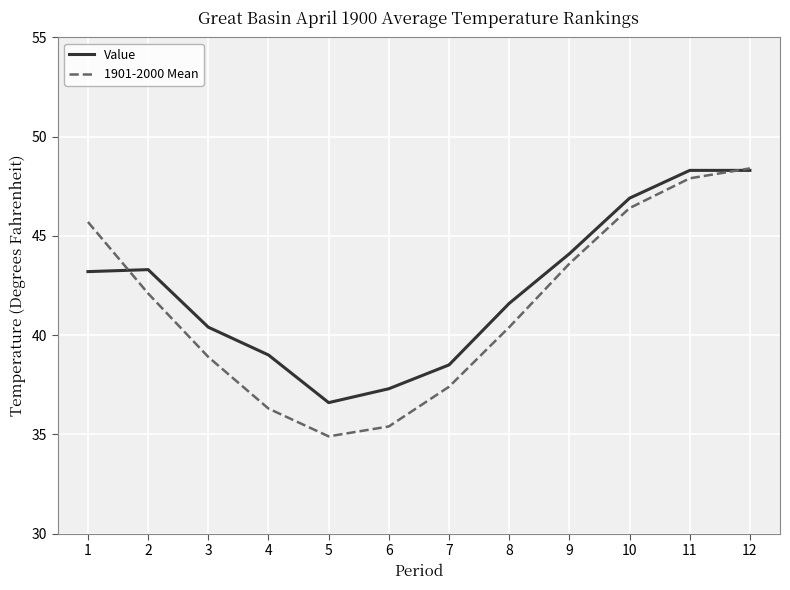

Where is 1901-2000 Mean nearest to the value 41?

8